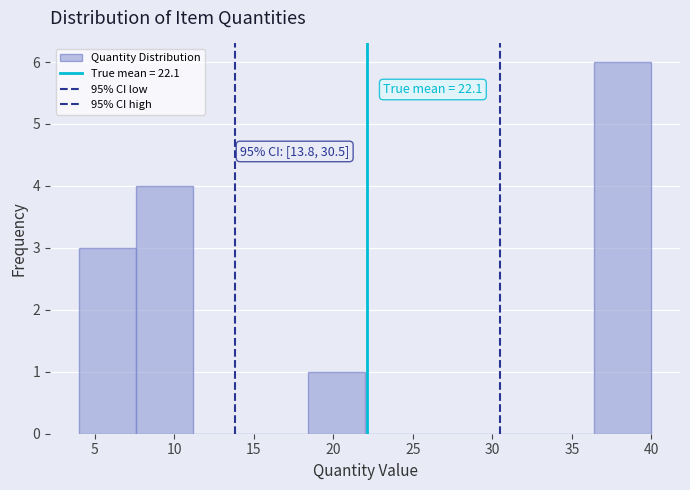

Which range on the x-axis has the tallest bar?

36.4 to 40.0